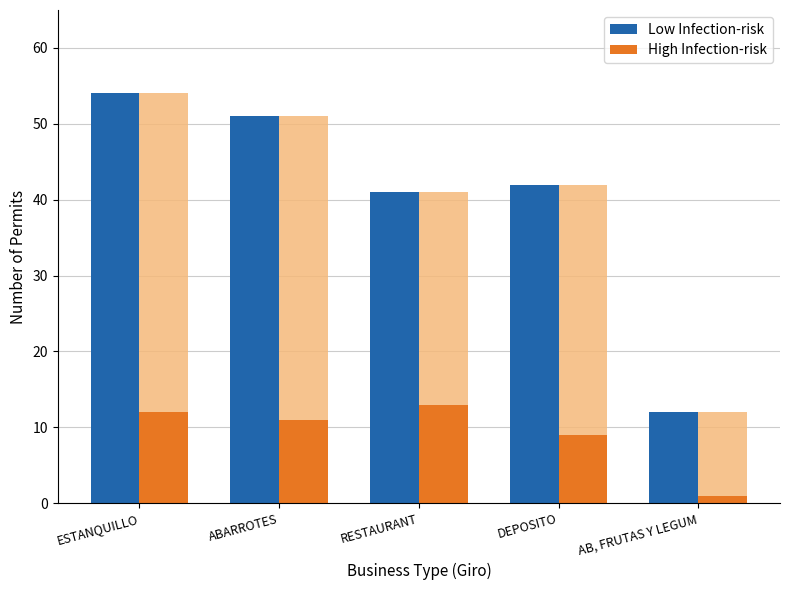

At how many categories does at least one series exceed 14?

4